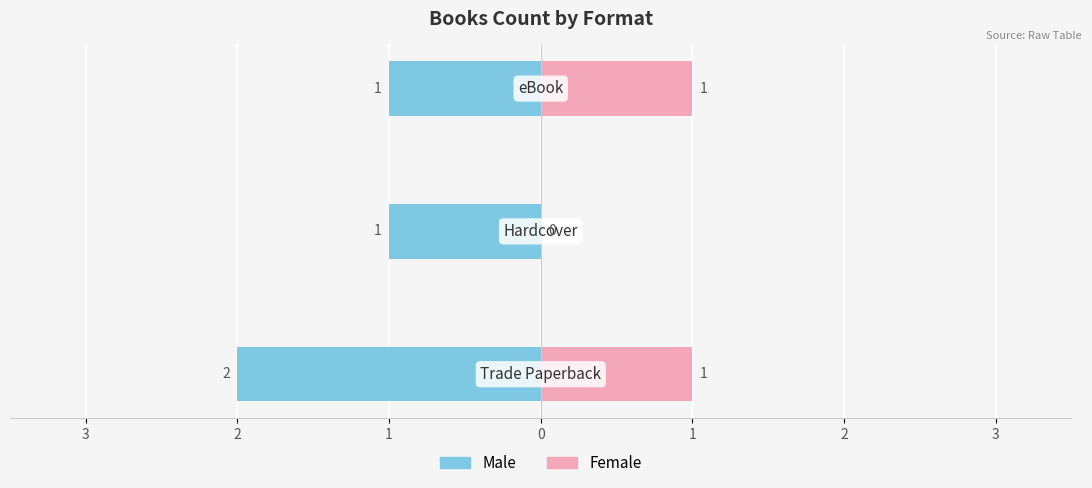

The value of Male at 1 is -1. True or false?

True